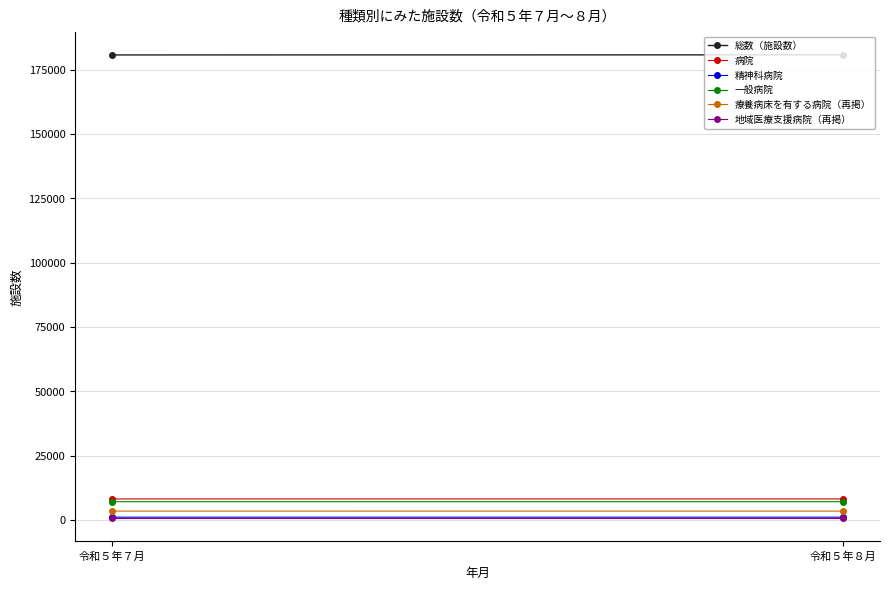

Is it true that 一般病院 equals 10545 at 令和５年８月?

False